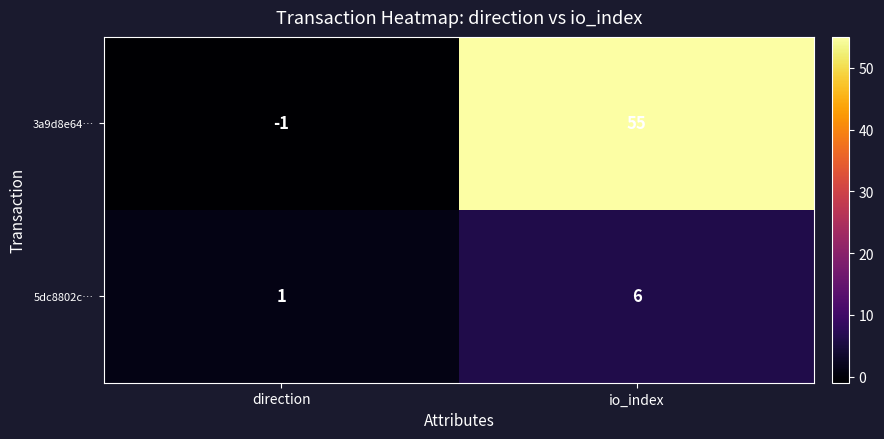

How many data points in 3a9d8e64… are less than 55?

1